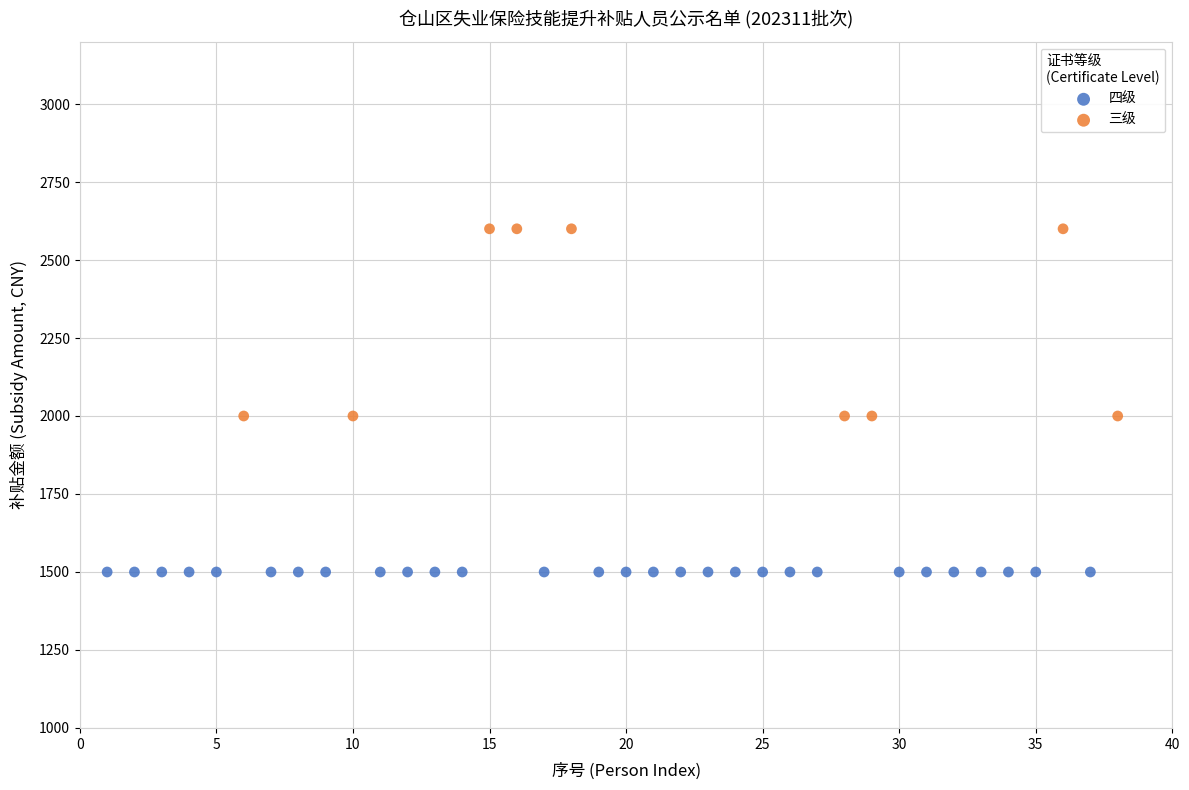

Which series reaches the maximum Y coordinate?

三级